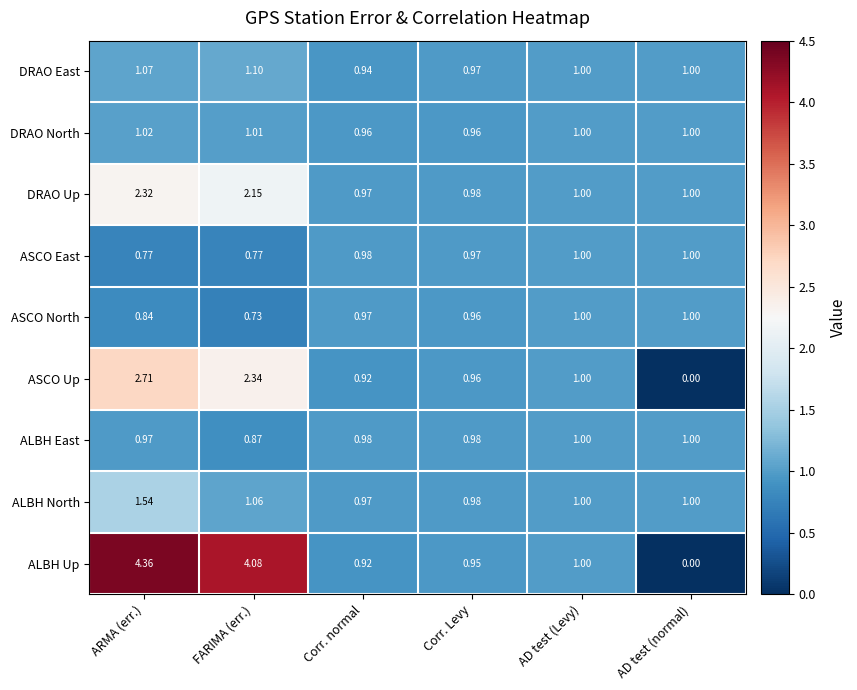

Is the value of ALBH North at AD test (normal) greater than the value of ASCO Up at Corr. normal?

Yes